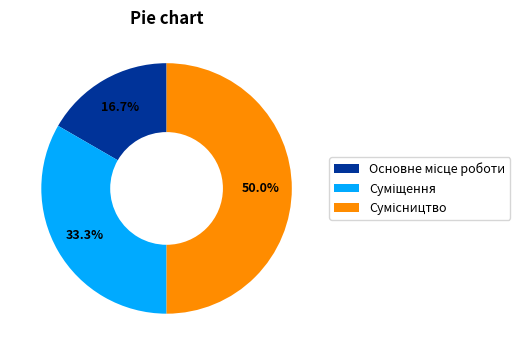

Count the number of slices in the pie.

3